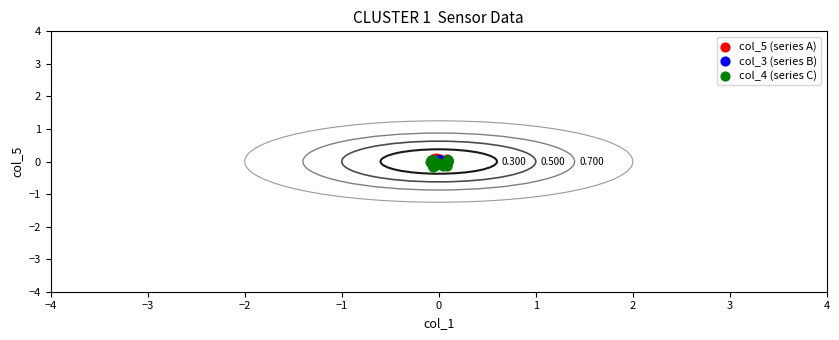

What are all the series names shown in the legend?

col_5 (series A), col_3 (series B), col_4 (series C)